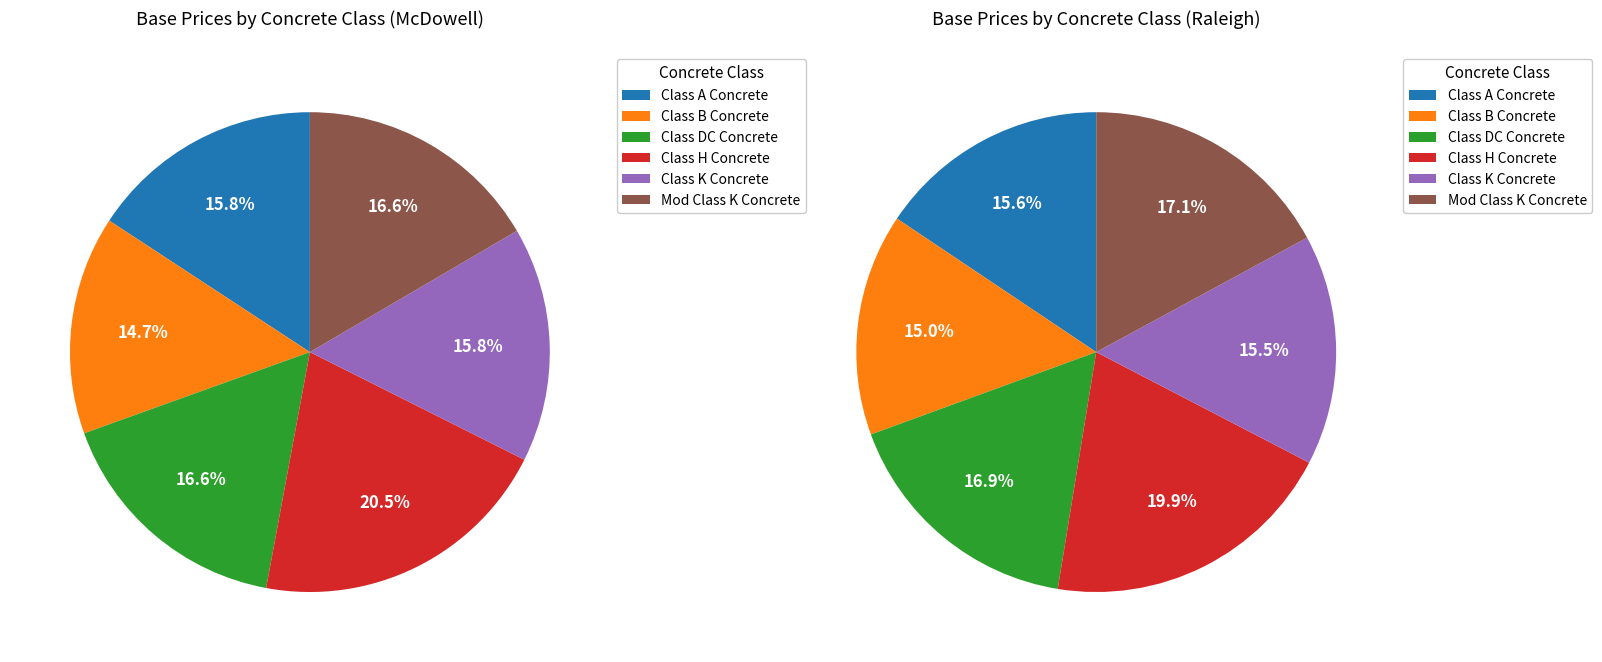

Count the number of slices in the pie.

6